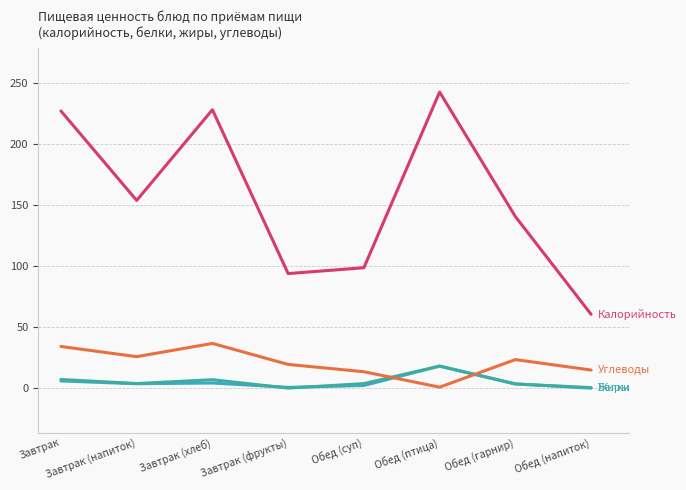

Does the chart display data point markers on the line(s)?

No